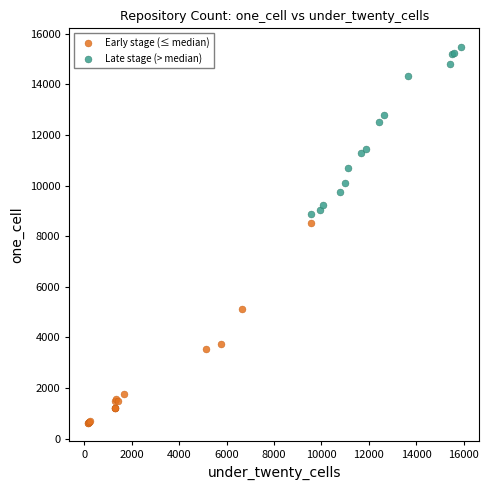

Which series contains the lowest Y value?

Early stage (≤ median)